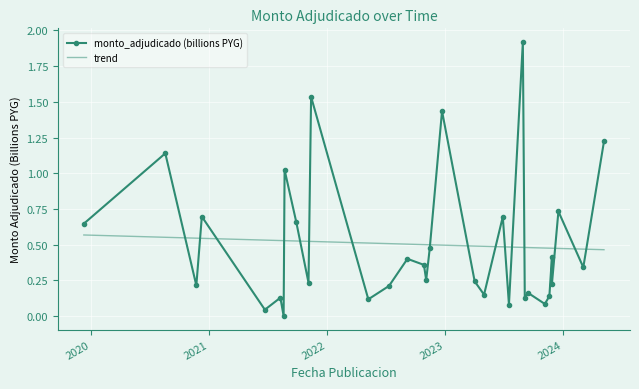

What is the average value?

0.5